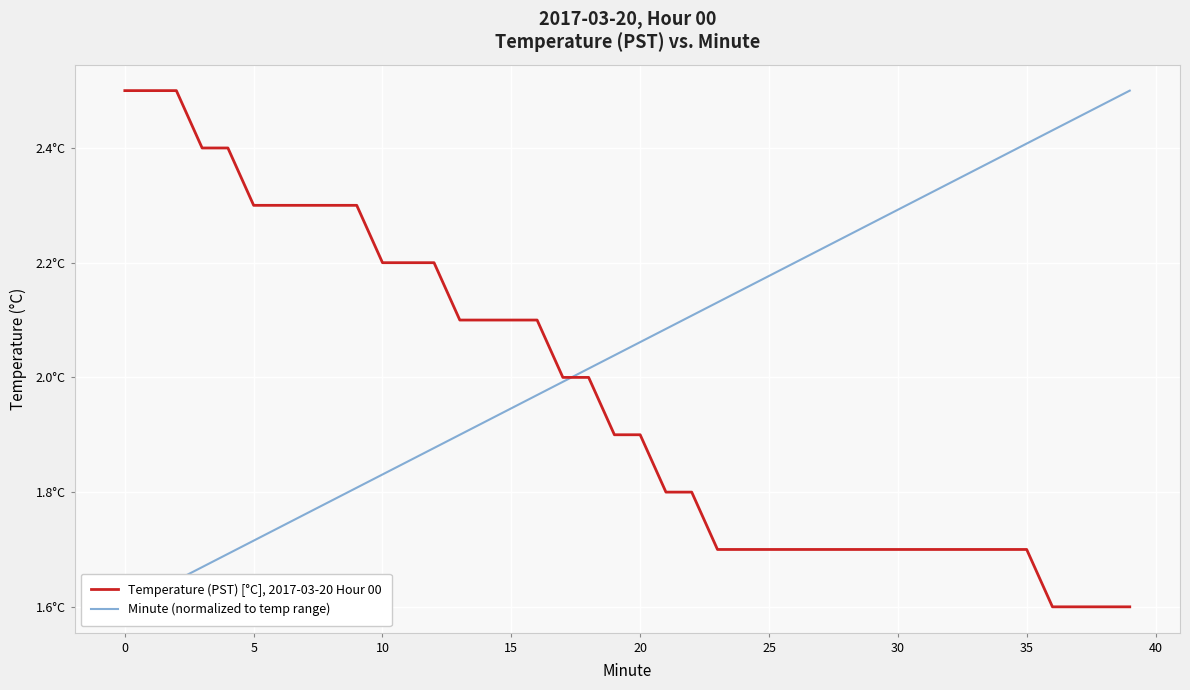

Does the chart display data point markers on the line(s)?

No